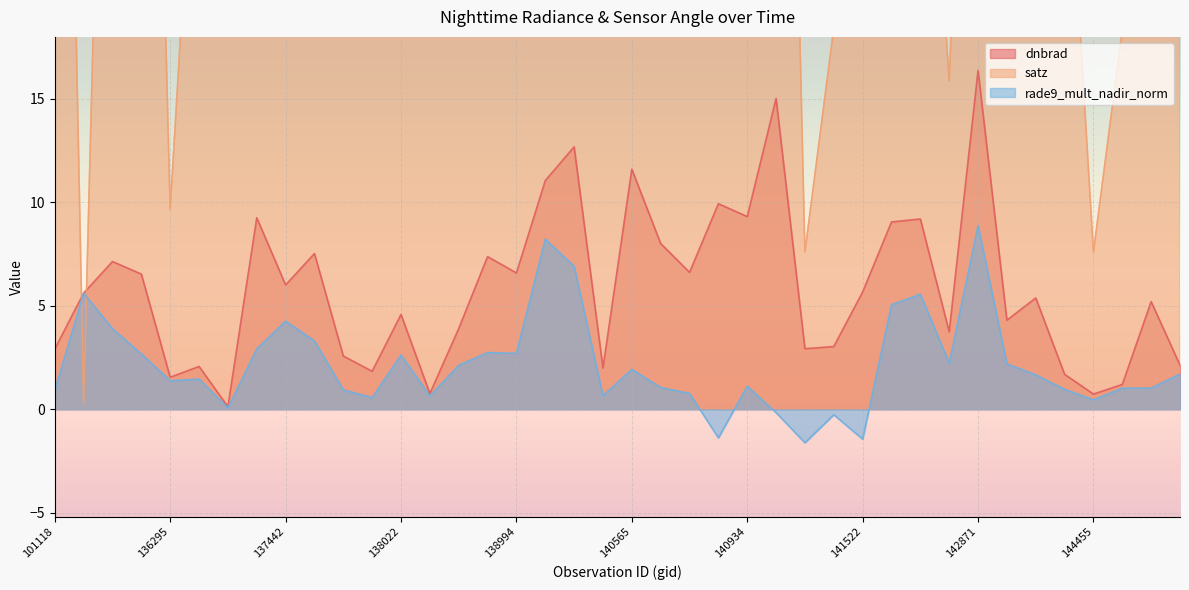

Reading left to right, list all the values displayed in this chart.

dnbrad: 2.9	5.6	7.1	6.5	1.6	2.1	0.1	9.3	6.0	7.5	2.6	1.8	4.6	0.8	3.9	7.4	6.6	11.1	12.7	2.0	11.6	8.0	6.6	9.9	9.3	15.0	2.9	3.0	5.7	9.1	9.2	3.7	16.4	4.3	5.4	1.7	0.7	1.2	5.2	2.1
satz: 69.5	0.3	54.3	64.6	9.7	33.1	50.0	69.8	26.0	45.1	58.2	67.3	31.0	18.2	54.4	52.0	64.6	37.3	50.1	55.7	66.9	45.2	59.0	58.3	47.6	67.4	7.6	18.4	69.1	39.7	37.1	15.9	50.2	42.7	67.4	30.9	7.6	18.4	69.0	39.6
rade9_mult_nadir_norm: 0.9	5.6	3.9	2.7	1.4	1.5	0.1	2.9	4.3	3.3	0.9	0.6	2.6	0.6	2.1	2.7	2.7	8.2	6.9	0.7	1.9	1.1	0.8	-1.4	1.1	-0.2	-1.6	-0.3	-1.4	5.1	5.6	2.2	8.9	2.2	1.7	1.0	0.5	1.0	1.0	1.7